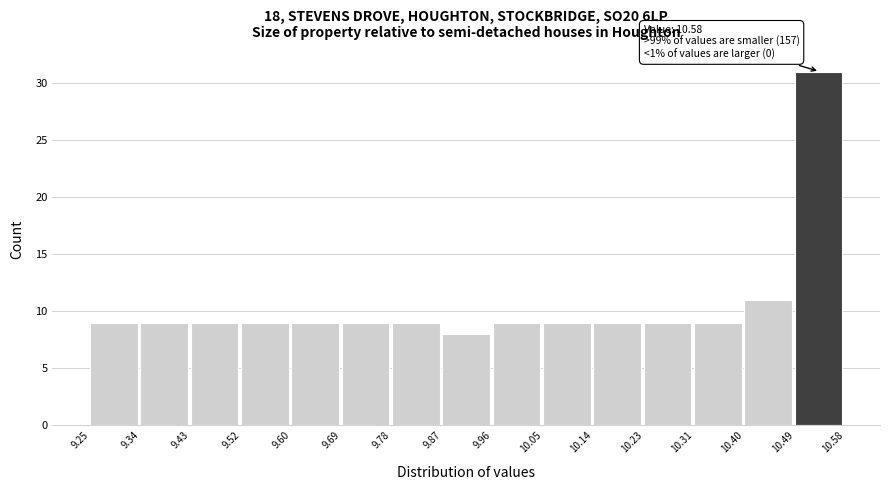

Over which range of the x-axis is the bar tallest?

10.49 to 10.58